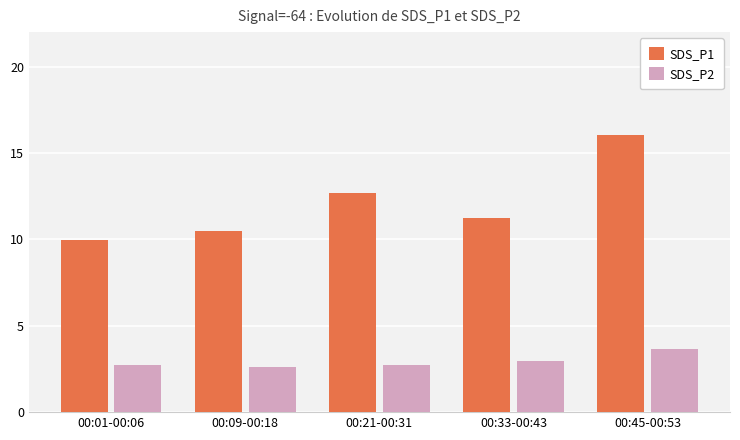

Which series changed the most between 00:21-00:31 and 00:33-00:43?

SDS_P1